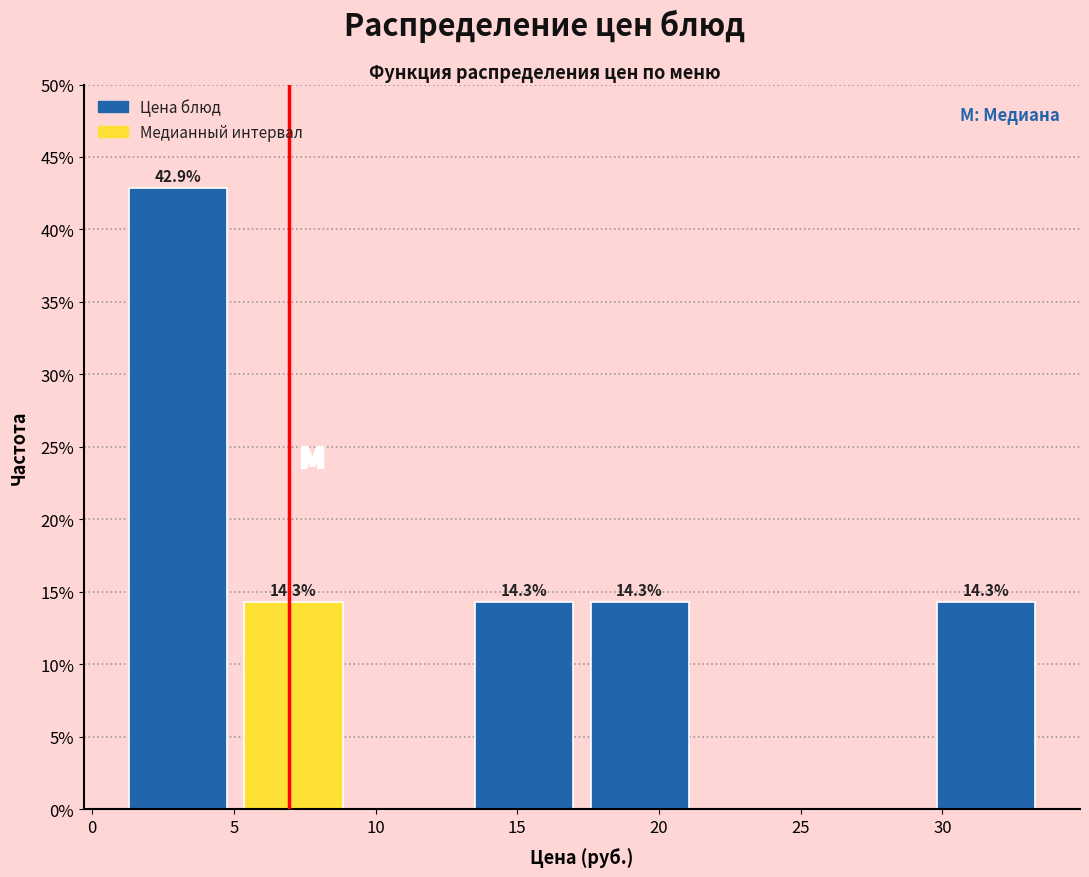

Over which range of the x-axis is the bar tallest?

1.0 to 5.0